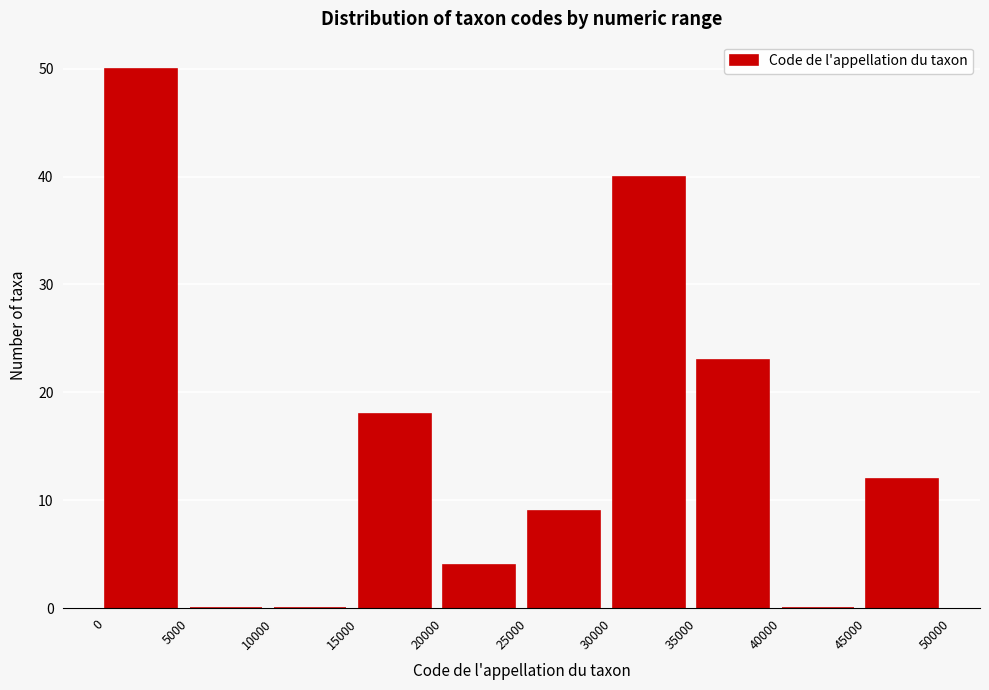

Reading left to right, list every bar in this chart as the range it spans on the x-axis followed by its height. The values are not printed on the chart, so give them approximately, as read against the axis.

0 to 5000: 50
5000 to 10000: 0
10000 to 15000: 0
15000 to 20000: 18
20000 to 25000: 4
25000 to 30000: 9
30000 to 35000: 40
35000 to 40000: 23
40000 to 45000: 0
45000 to 50000: 12